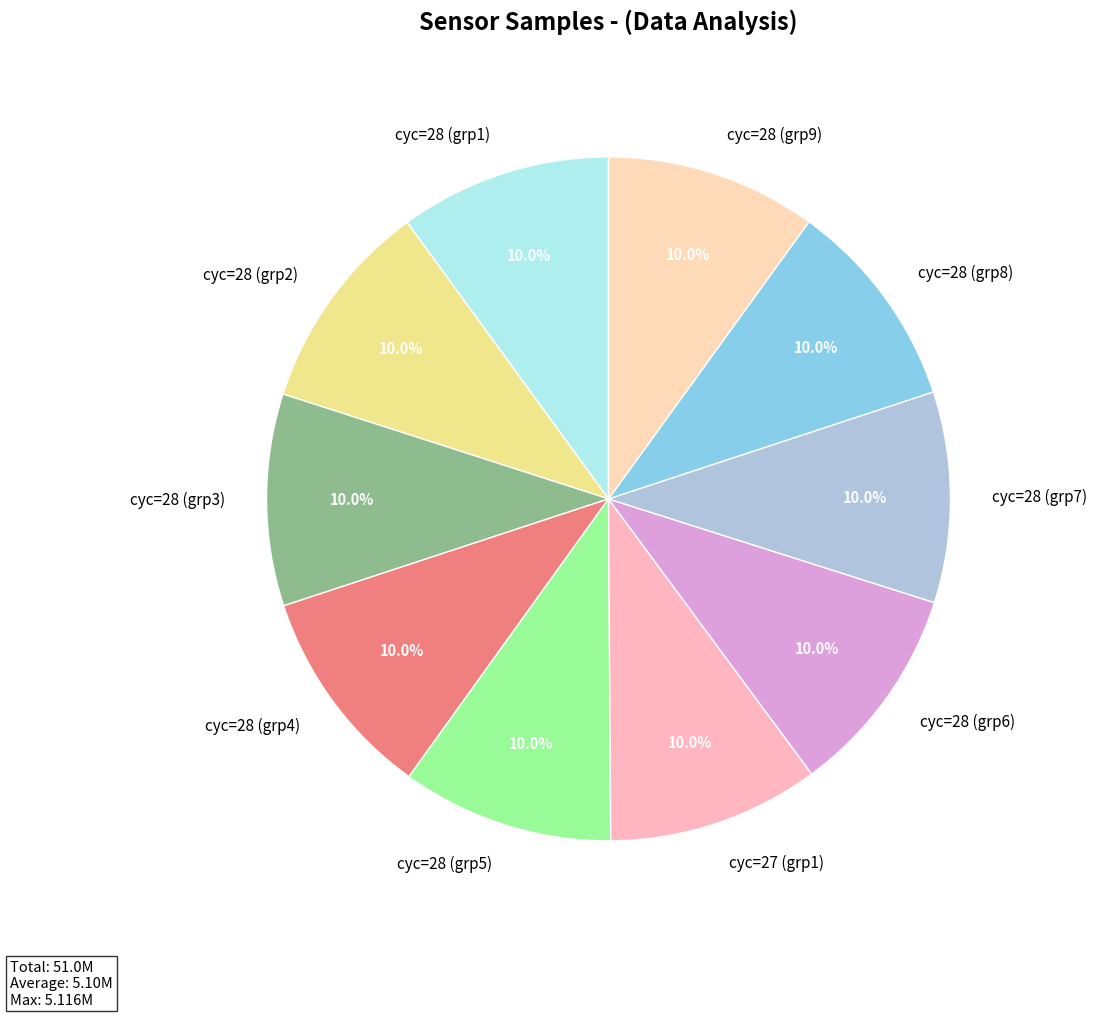

What is the ratio of the value at cyc=28 (grp4) to the value at cyc=28 (grp5)?

1.0